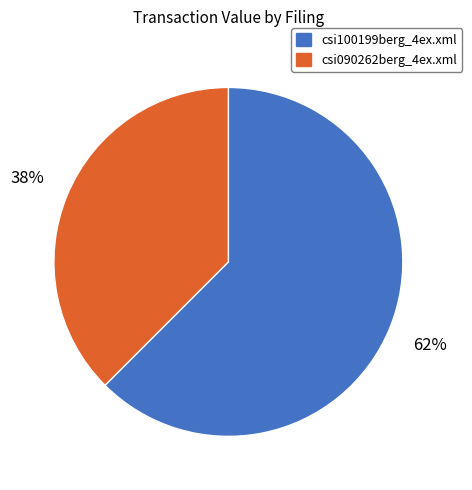

To the nearest percent, what is the combined percentage of csi100199berg_4ex.xml and csi090262berg_4ex.xml?

100%